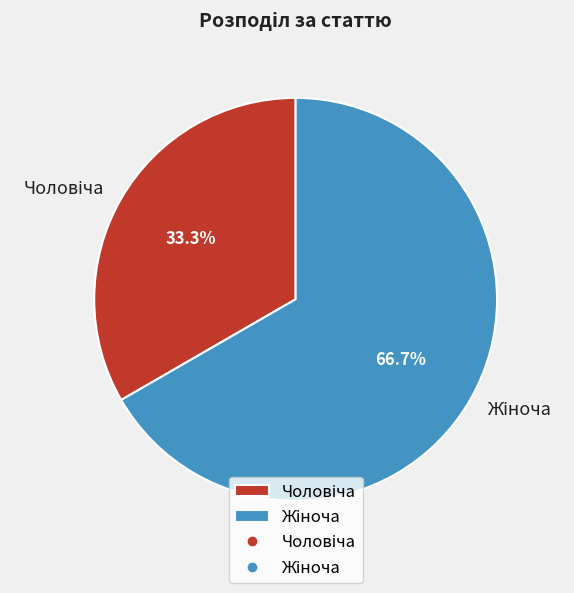

How many slices are in this pie chart?

2